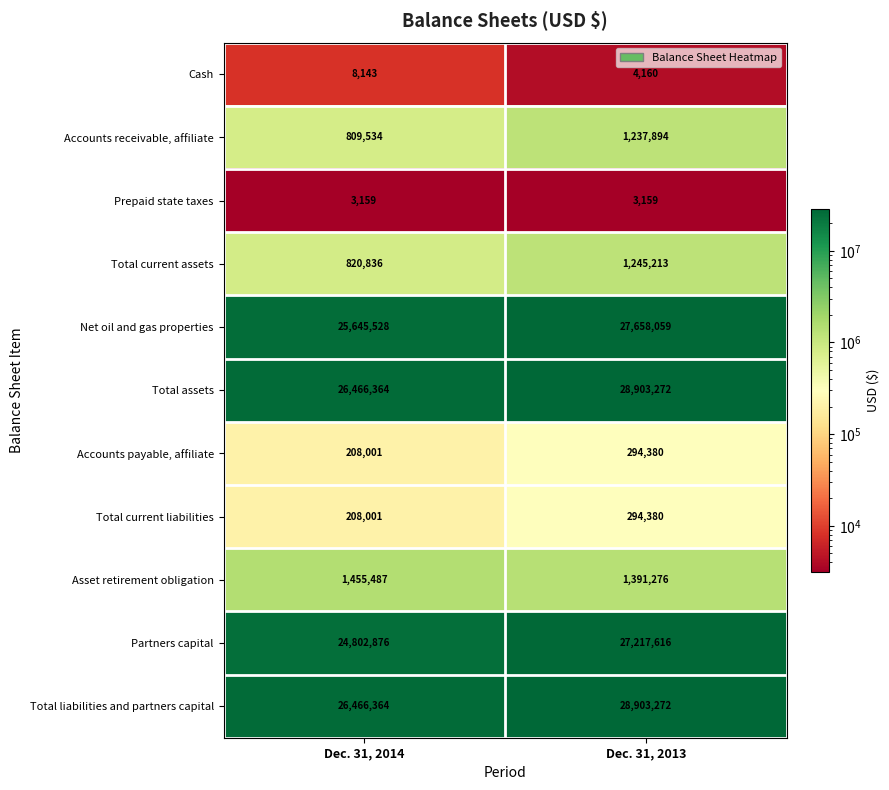

Count the number of categories in the chart.

2